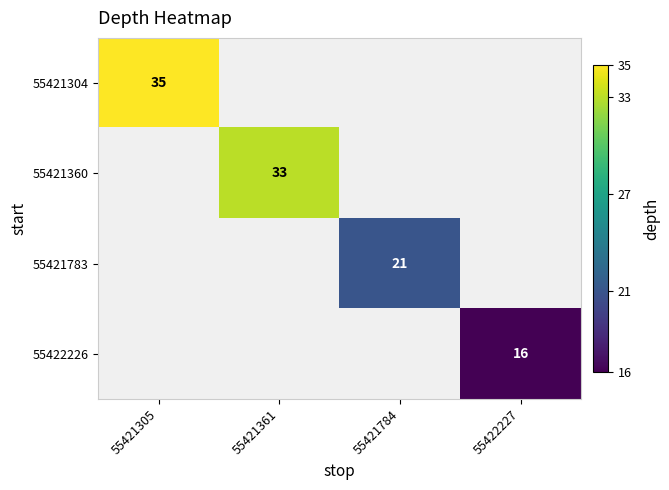

The value of 55421783 at 55421784 is 37. True or false?

False